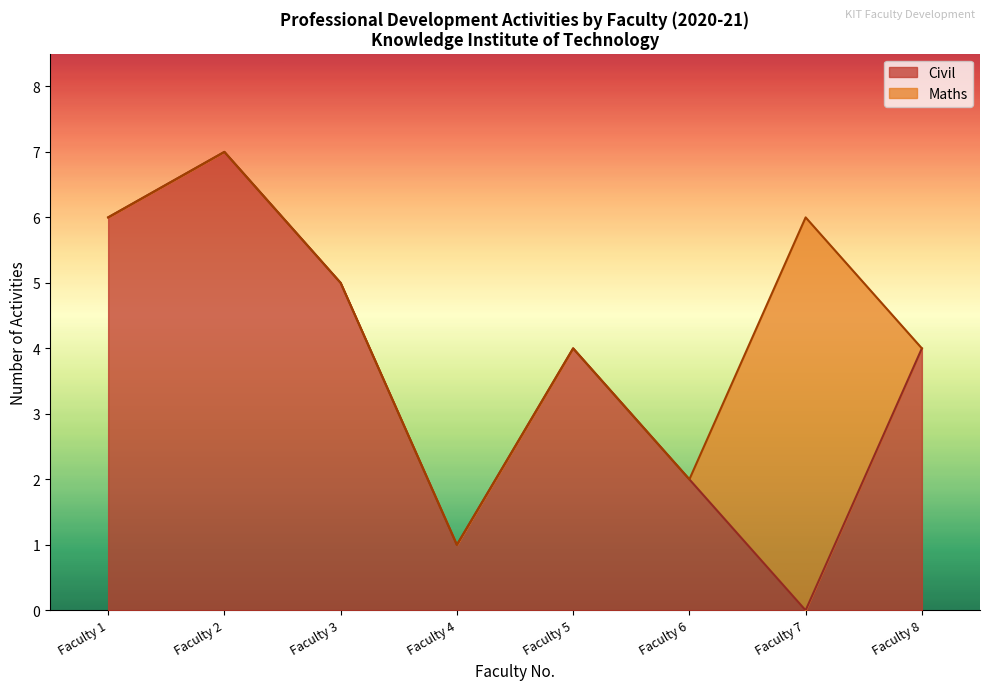

Which series has the largest range (max minus min)?

Civil